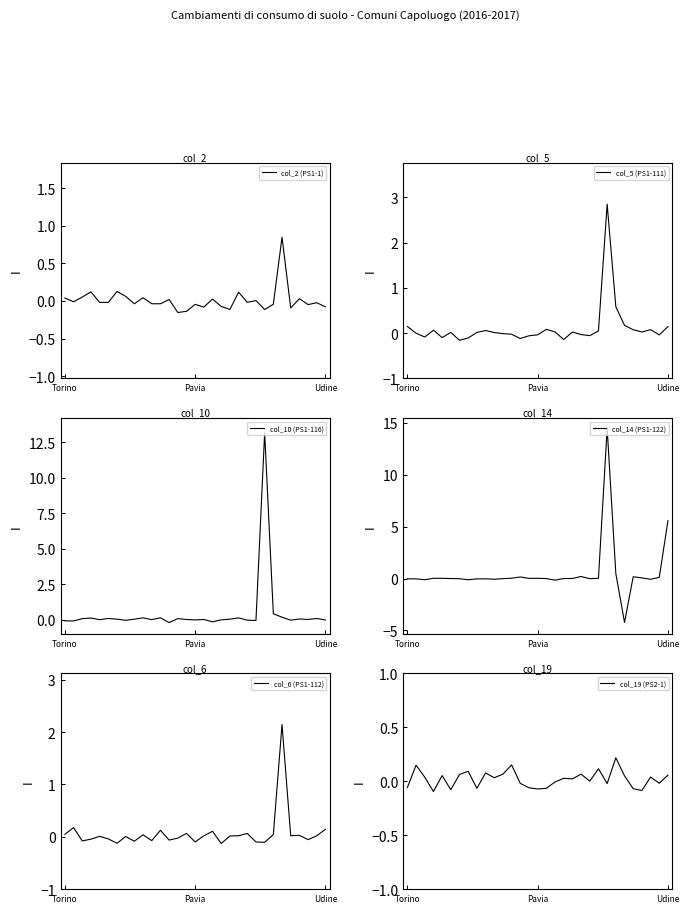

Rank the categories by col_19 (PS2-1) value from highest to lowest.

24, 12, Pavia, 22, 7, 9, 20, 11, 6, 30, 4, 25, 28, Udine, 10, 18, 19, 21, 17, 29, 13, 23, Torino, 14, 16, 8, 26, 15, 5, 27, 3